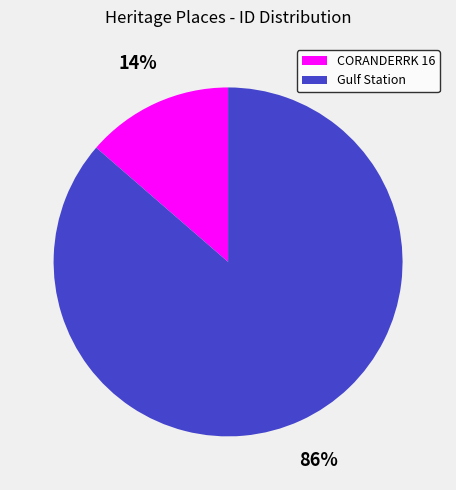

To the nearest percent, what percentage of the pie is Gulf Station?

86%